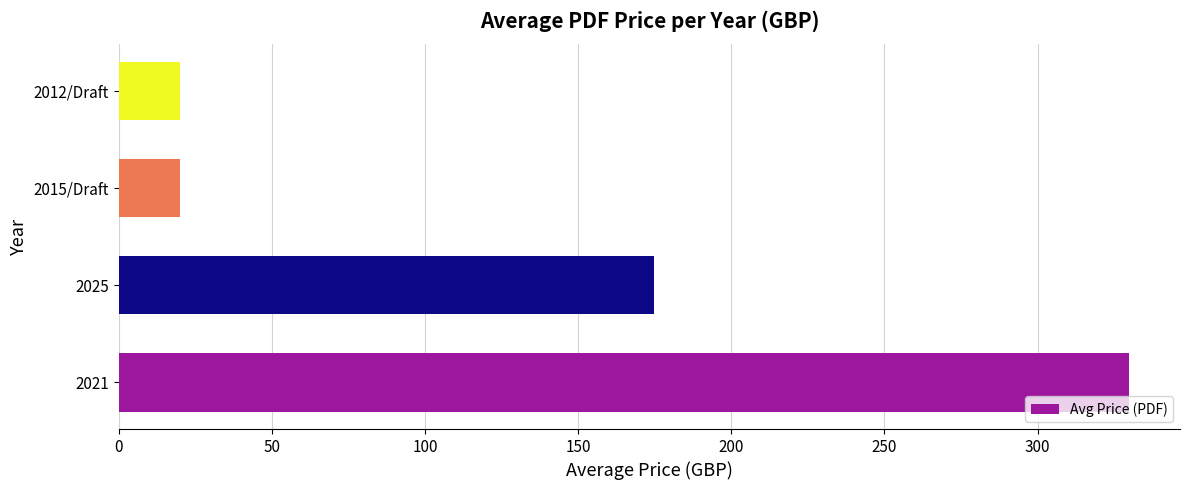

What is the change in value from 2025 to 2015/Draft?

-154.6